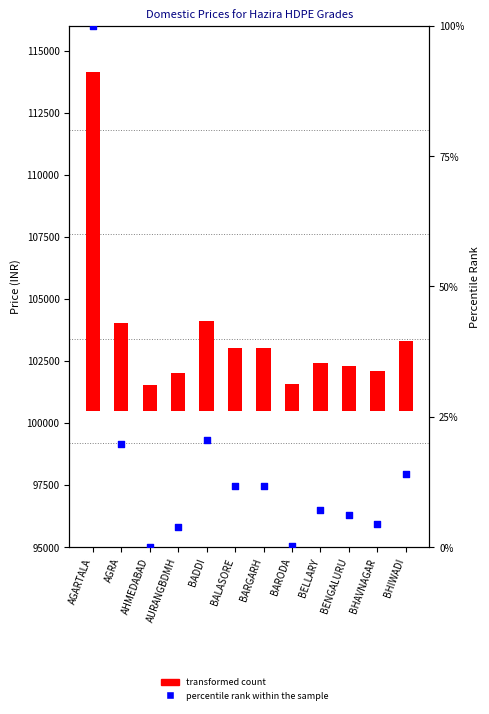

At which category is the sum across all series the highest?

AGARTALA